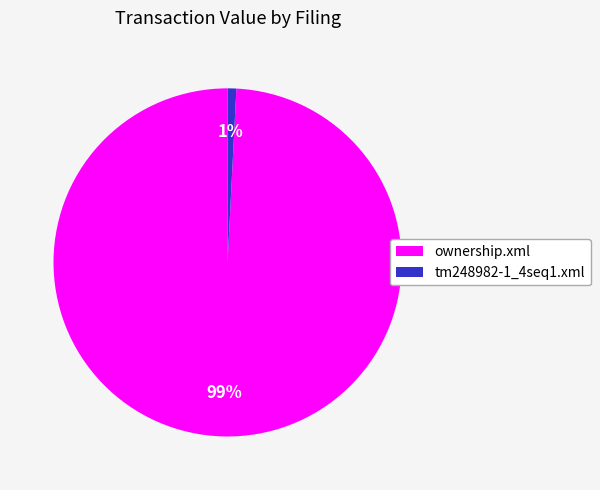

Rank the categories by value from highest to lowest.

ownership.xml, tm248982-1_4seq1.xml